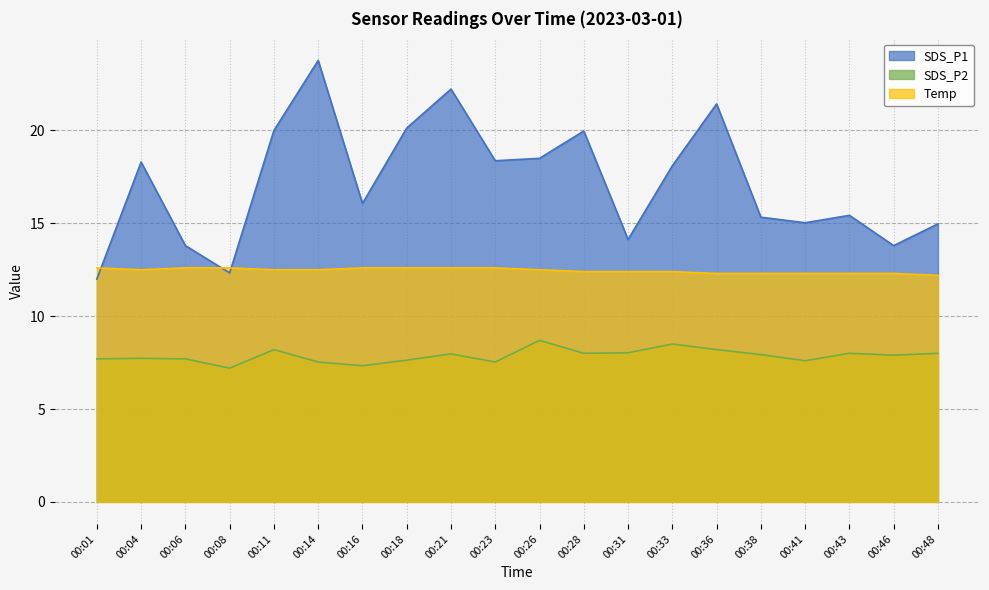

The SDS_P2 series shows 7.3 at 00:16. True or false?

True